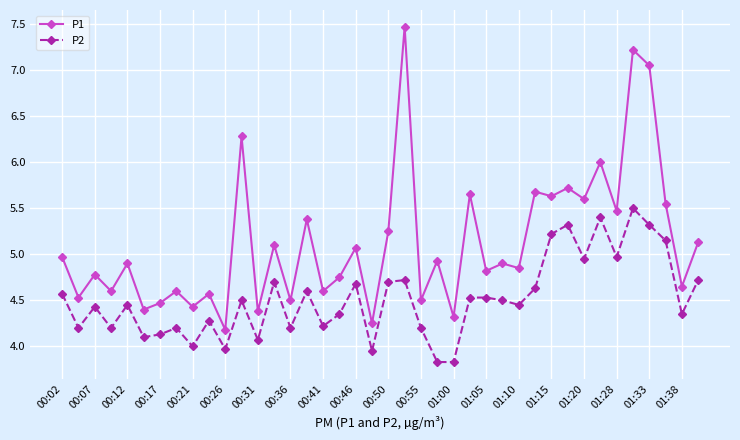

True or false: P2 and P1 intersect in this chart.

False